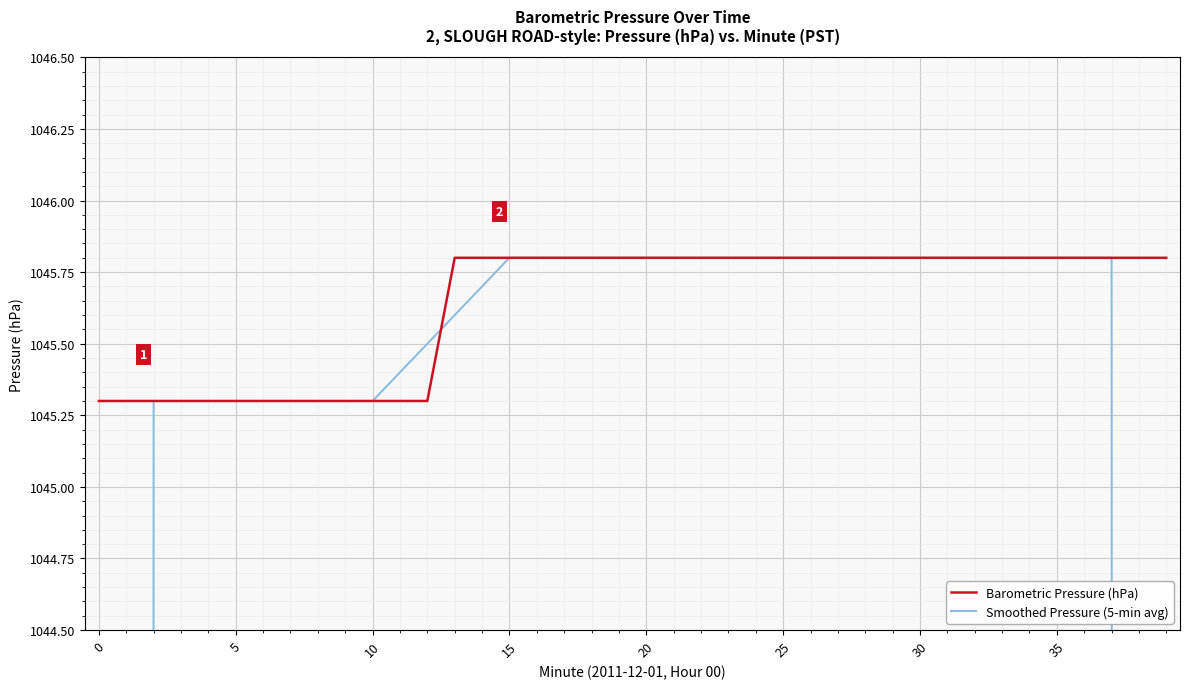

Which series has the largest total across all categories?

Barometric Pressure (hPa)